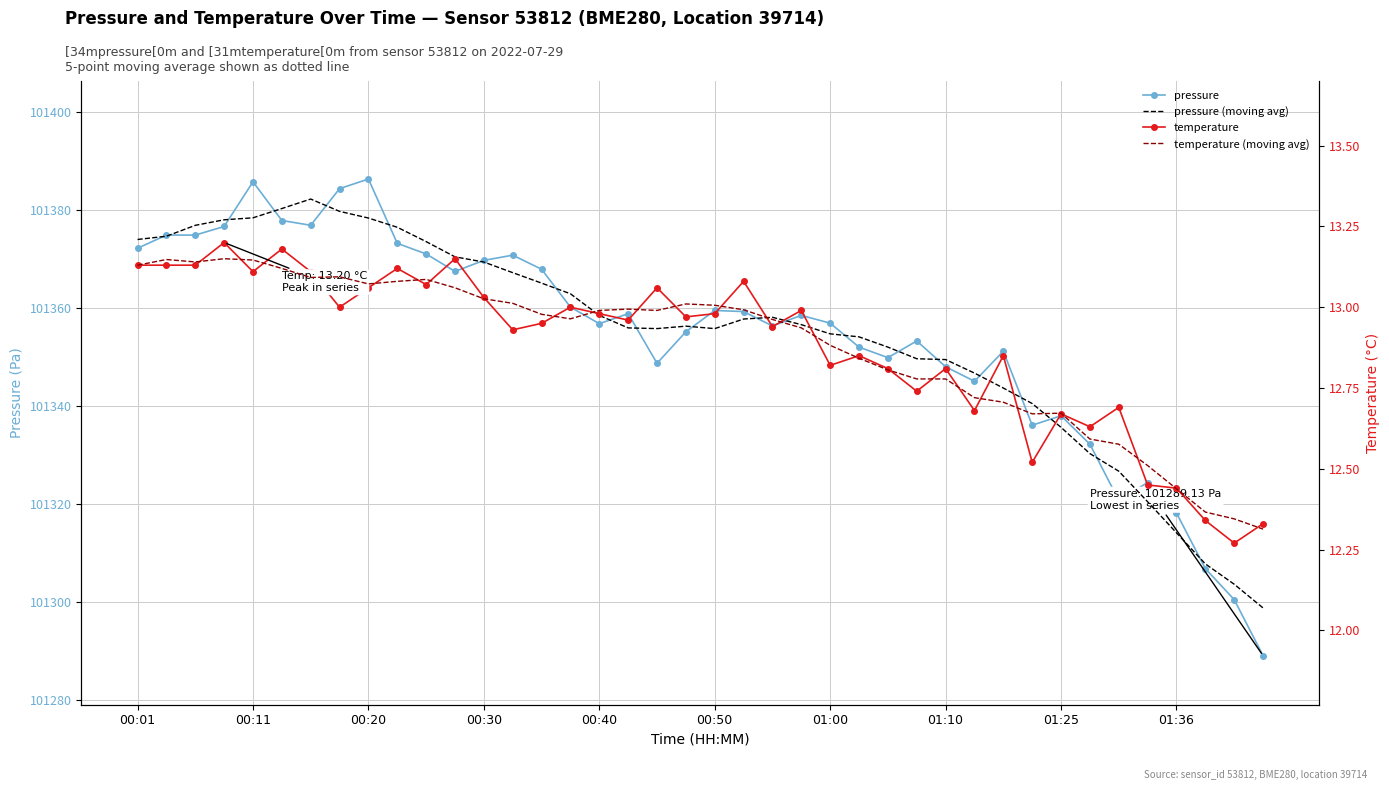

Reading left to right, list all the values displayed in this chart.

pressure: 101372.2	101374.9	101374.9	101376.7	101385.8	101377.9	101376.9	101384.4	101386.3	101373.2	101371.1	101367.5	101369.8	101370.8	101367.9	101360.2	101356.8	101358.9	101348.8	101355.2	101359.5	101359.3	101356.4	101358.5	101356.9	101352.1	101349.9	101353.3	101348.1	101345.1	101351.2	101336.1	101338.1	101332.2	101320.8	101324.4	101318.2	101306.9	101300.6	101289.1
pressure (moving avg): 101374.0	101374.7	101376.9	101378.0	101378.4	101380.3	101382.3	101379.7	101378.4	101376.5	101373.6	101370.5	101369.4	101367.2	101365.1	101362.9	101358.5	101356.0	101355.8	101356.3	101355.8	101357.8	101358.1	101356.6	101354.8	101354.2	101352.1	101349.7	101349.5	101346.8	101343.7	101340.6	101335.7	101330.3	101326.8	101320.5	101314.2	101307.8	101303.7	101298.9
temperature: 13.1	13.1	13.1	13.2	13.1	13.2	13.1	13.0	13.1	13.1	13.1	13.2	13.0	12.9	12.9	13.0	13.0	13.0	13.1	13.0	13.0	13.1	12.9	13.0	12.8	12.8	12.8	12.7	12.8	12.7	12.8	12.5	12.7	12.6	12.7	12.4	12.4	12.3	12.3	12.3
temperature (moving avg): 13.1	13.1	13.1	13.2	13.1	13.1	13.1	13.1	13.1	13.1	13.1	13.1	13.0	13.0	13.0	13.0	13.0	13.0	13.0	13.0	13.0	13.0	13.0	12.9	12.9	12.8	12.8	12.8	12.8	12.7	12.7	12.7	12.7	12.6	12.6	12.5	12.4	12.4	12.3	12.3